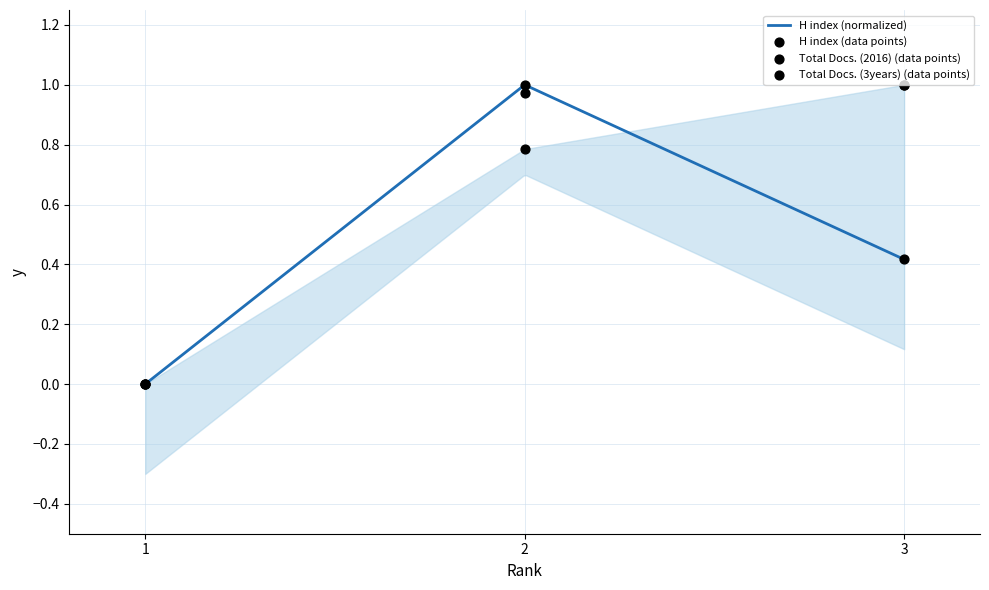

Which series contains the lowest Y value?

H index